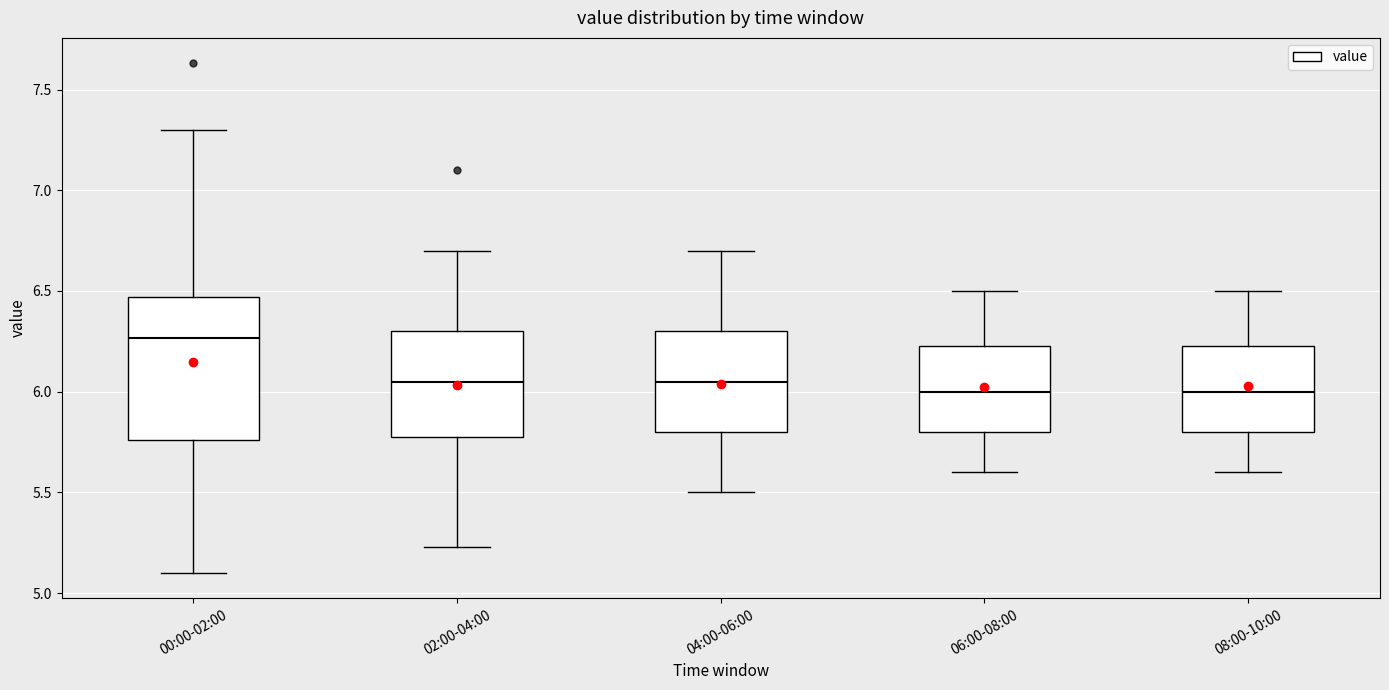

Reading left to right, read every box against the y-axis: the position of its median line, the range the box covers, and the ends of its whiskers. The values are not printed on the chart, so give them approximately, as read against the axis.

00:00-02:00: median 6.25, box 5.75 to 6.45, whiskers 5.10 to 7.30
02:00-04:00: median 6.05, box 5.80 to 6.30, whiskers 5.25 to 6.70
04:00-06:00: median 6.05, box 5.80 to 6.30, whiskers 5.50 to 6.70
06:00-08:00: median 6.00, box 5.80 to 6.25, whiskers 5.60 to 6.50
08:00-10:00: median 6.00, box 5.80 to 6.25, whiskers 5.60 to 6.50